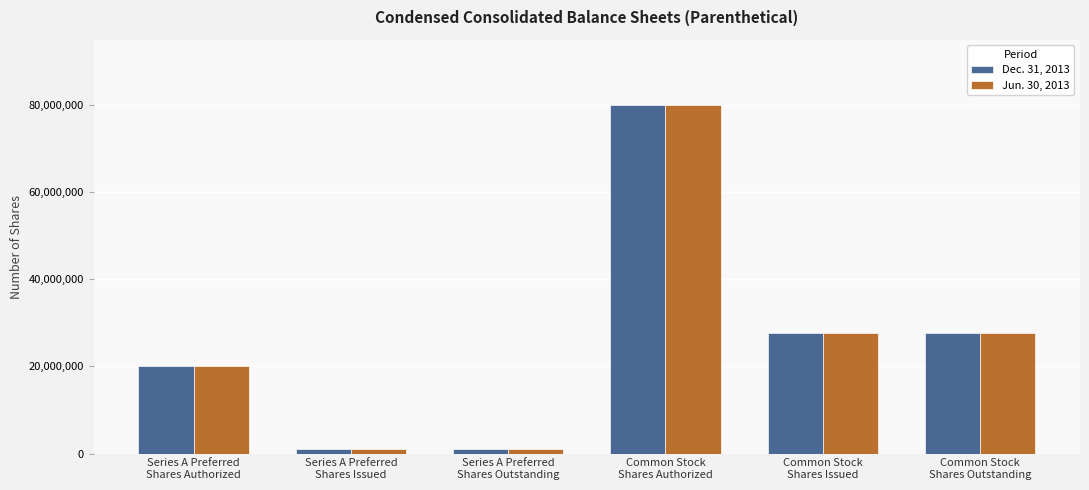

What is the sum of the Jun. 30, 2013 values at Common Stock
Shares Issued and Common Stock
Shares Outstanding?

55181402